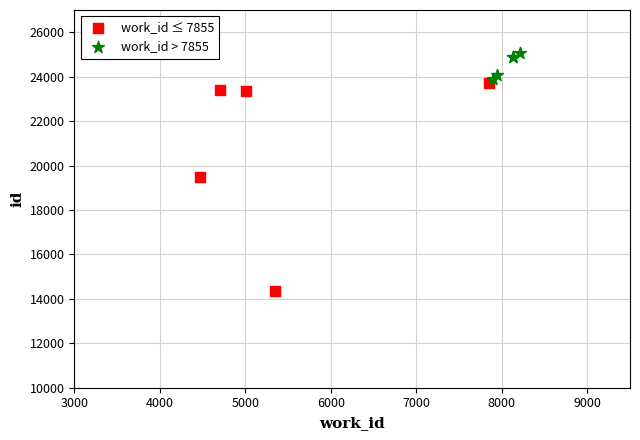

What are all the series names shown in the legend?

work_id ≤ 7855, work_id > 7855